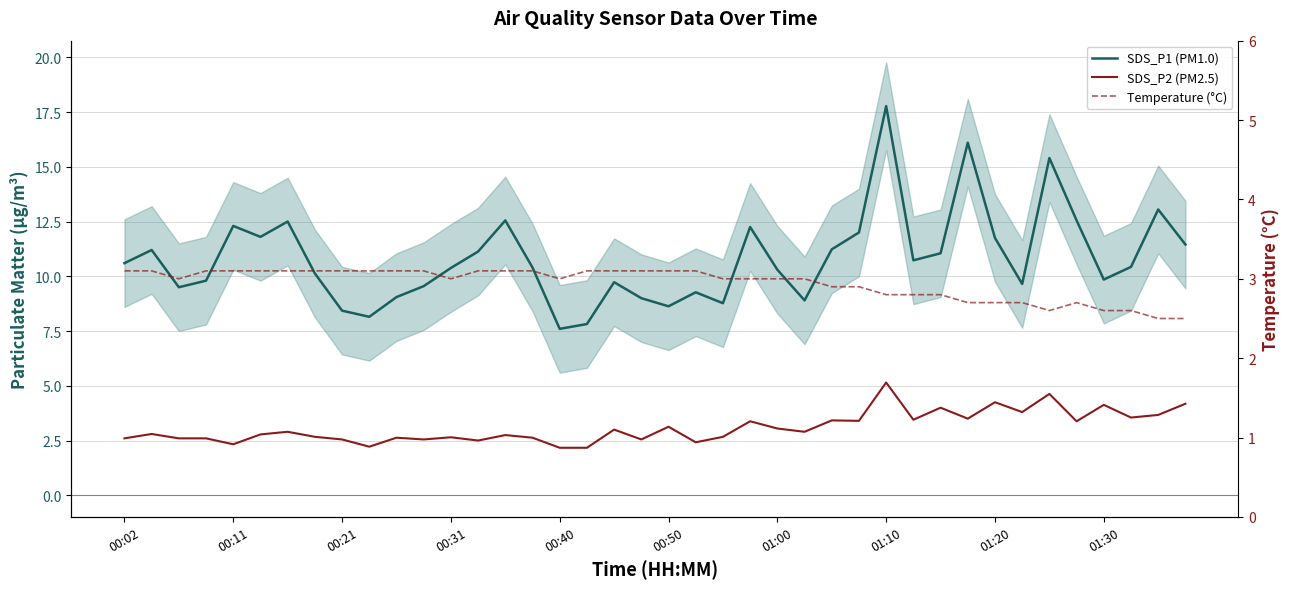

What position from the left is 00:50?

21